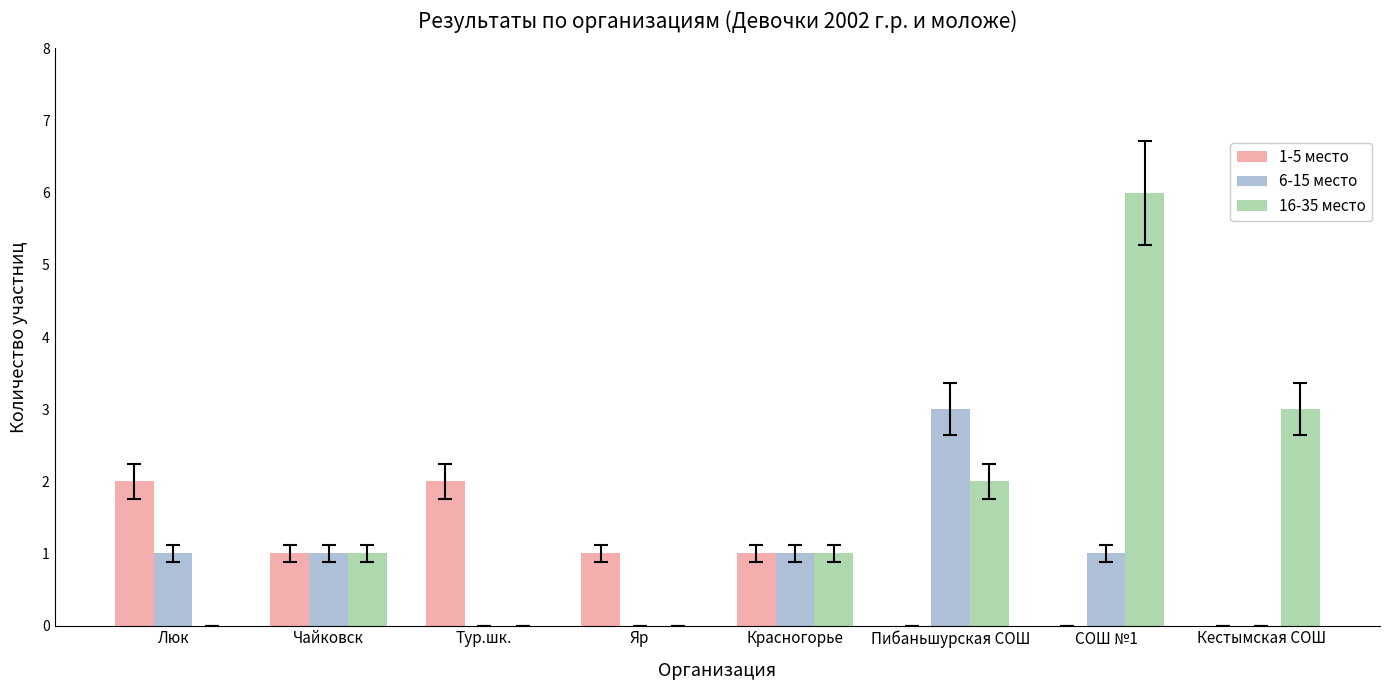

How many distinct data groups are displayed?

3